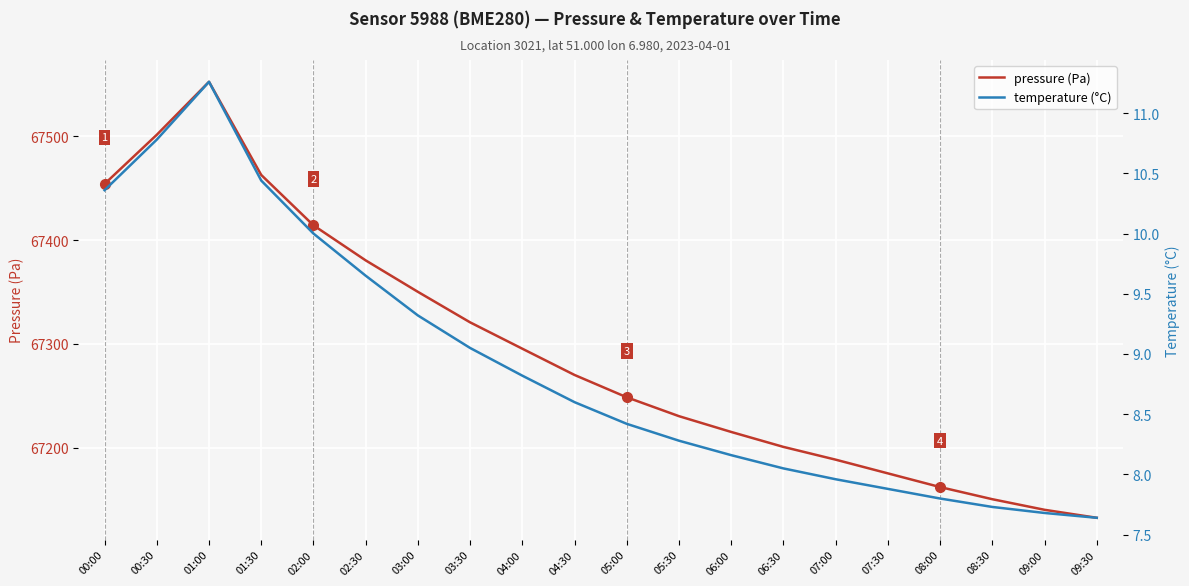

The value of temperature (°C) at 02:30 is 15.8. True or false?

False